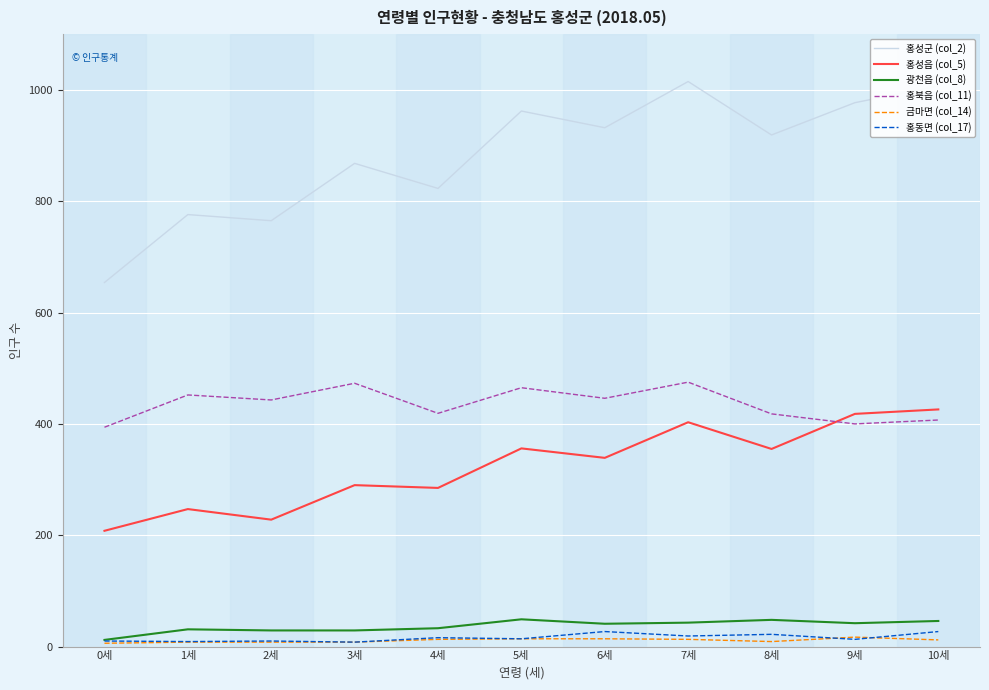

Between 0세 and 10세, which series saw the biggest shift?

홍성군 (col_2)